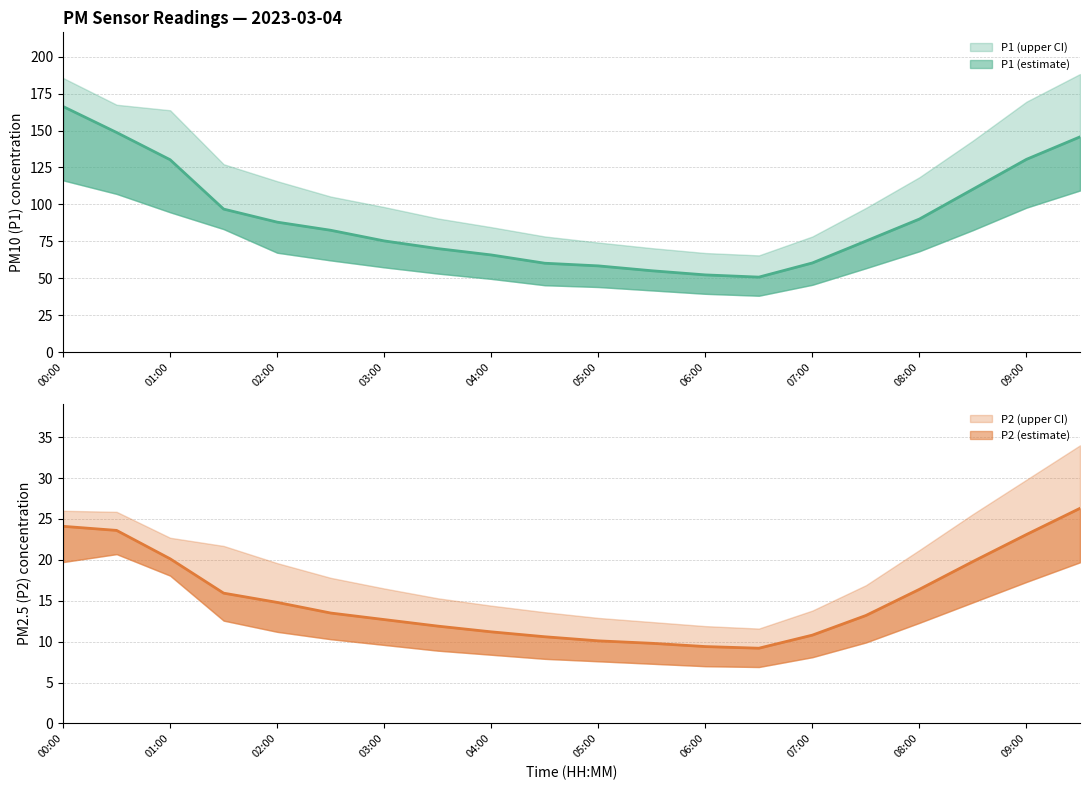

Does the chart display data point markers on the line(s)?

No